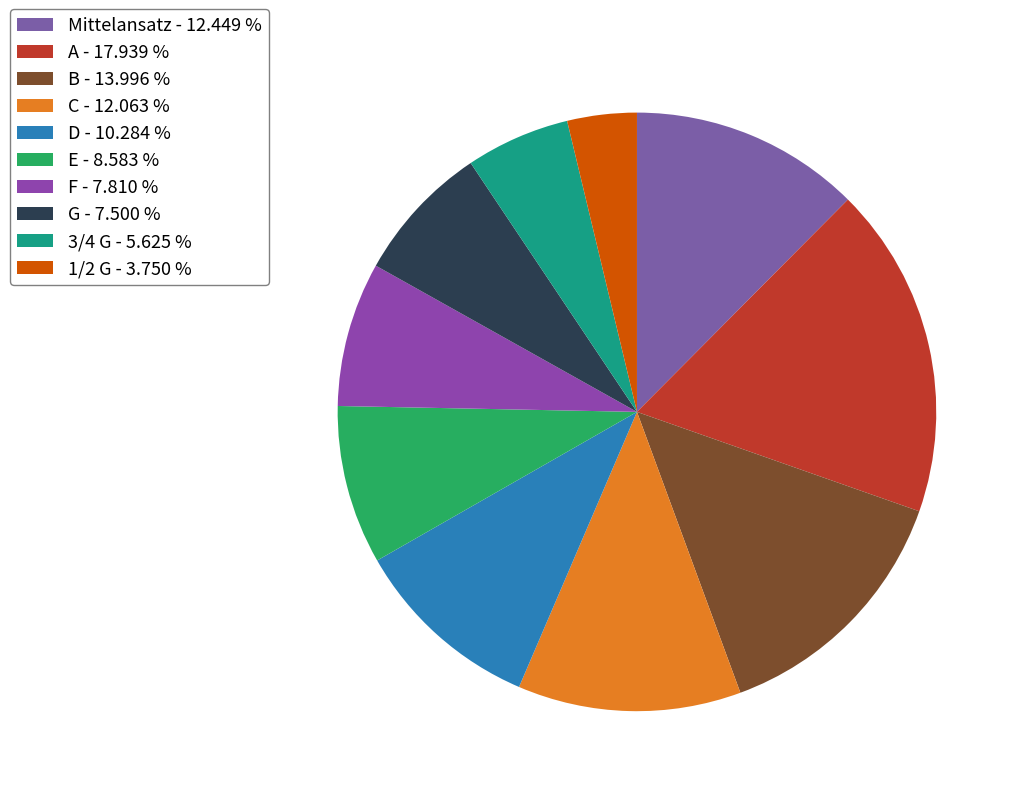

To the nearest percent, what portion does C represent?

12%